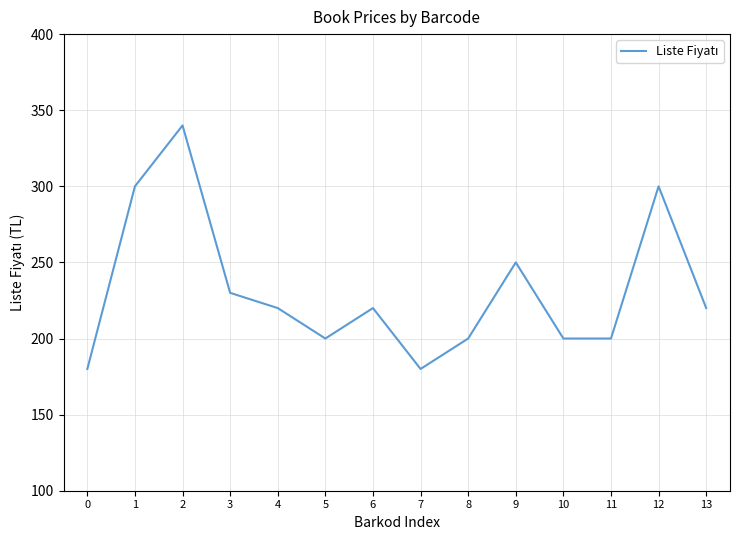

True or false: there are more than 2 points higher than both neighbors.

True